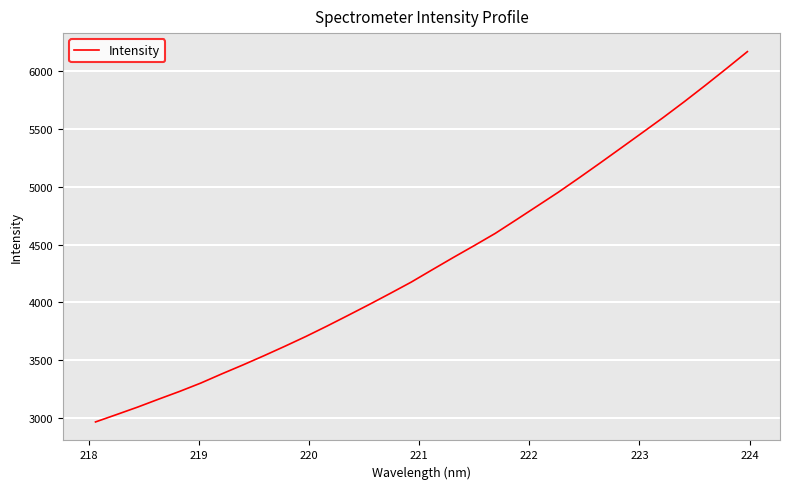

What is the difference between the second highest and minimum values?

3053.1